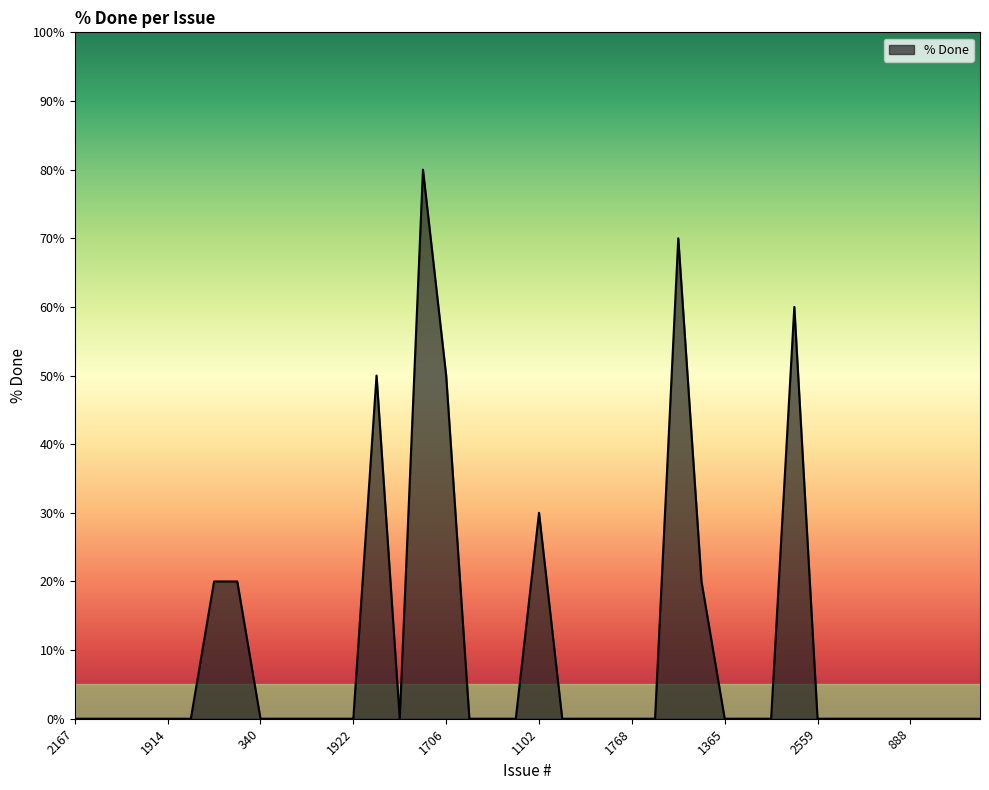

What is the greatest value displayed?

80